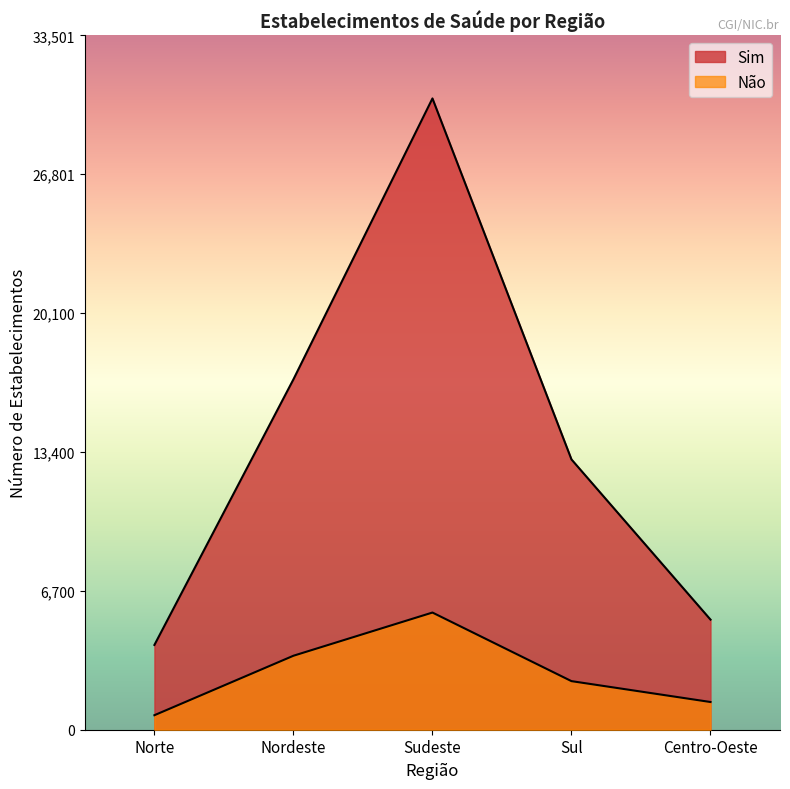

What is the approximate value of Não at Centro-Oeste, to the nearest 10?

1340